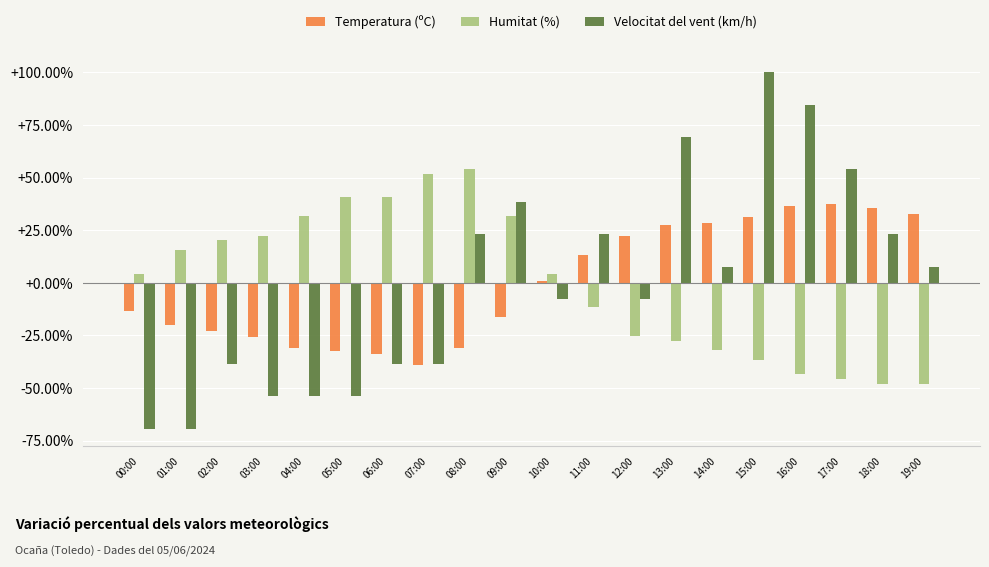

Is it true that Humitat (%) equals 34.2 at 02:00?

False